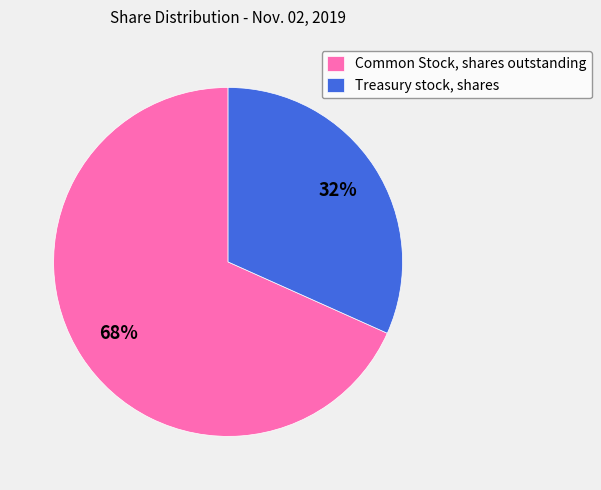

To the nearest percent, what percentage of the pie is Treasury stock, shares?

32%